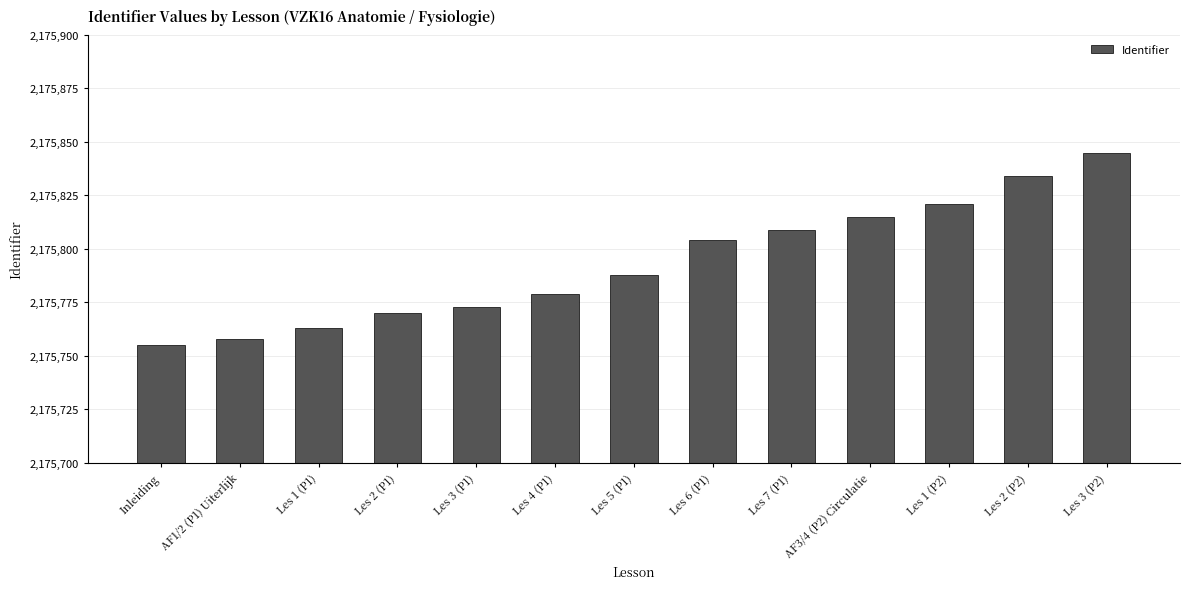

Reading right to left, transcribe all the data shown in this chart.

2175845	2175834	2175821	2175815	2175809	2175804	2175788	2175779	2175773	2175770	2175763	2175758	2175755